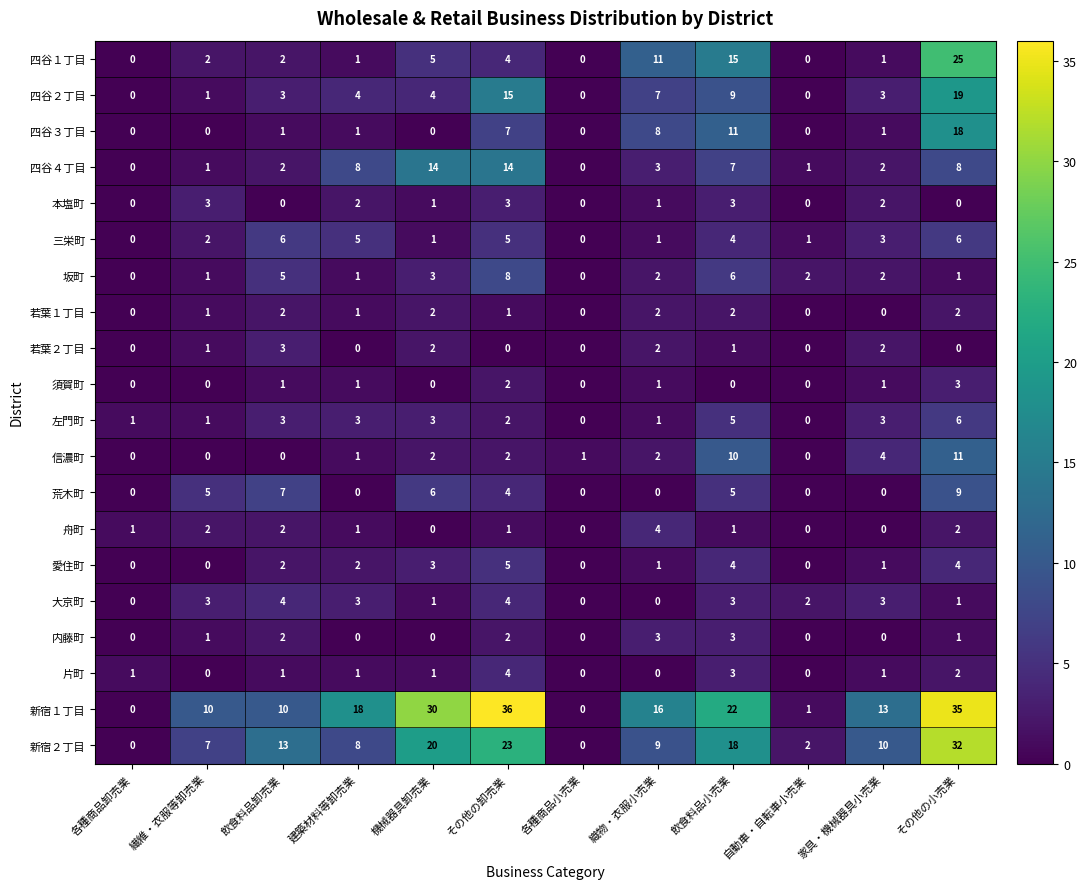

How many values in 若葉２丁目 are above zero?

6